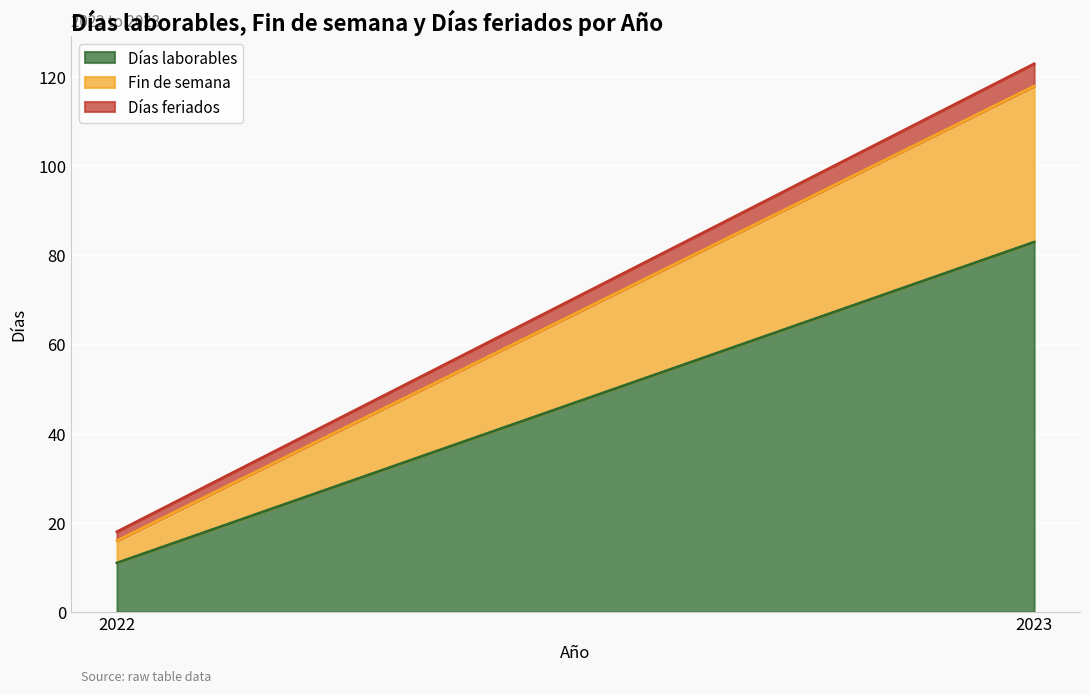

What is the sum of the Días laborables values at 2023 and 2022?

94